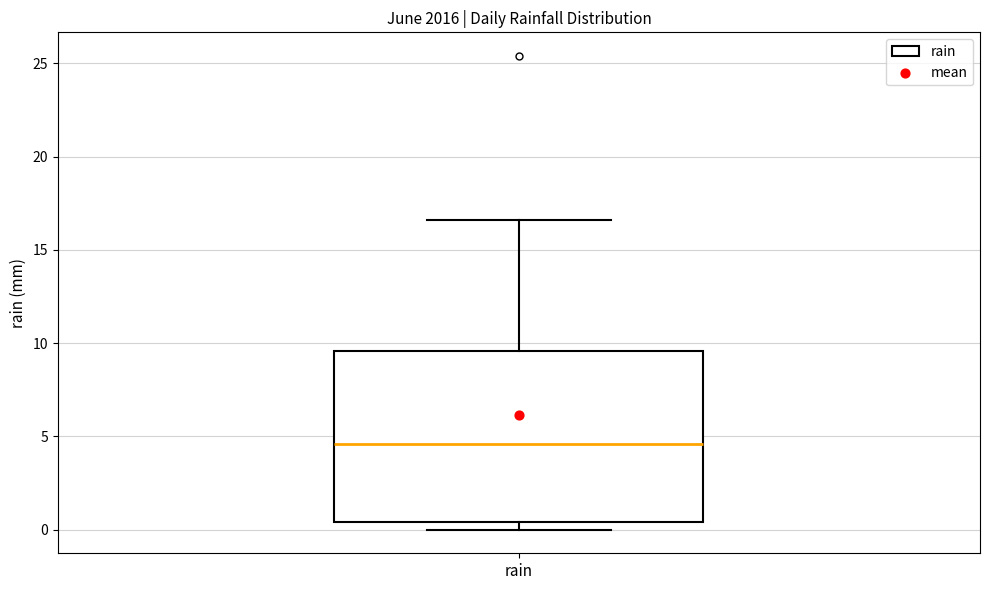

Read this box plot against the y-axis: the position of the median line, the range covered by the box, and the ends of both whiskers. The values are not printed on the chart, so give them approximately, as read against the axis.

median 4.5, box 0.5 to 9.5, whiskers 0.0 to 16.5